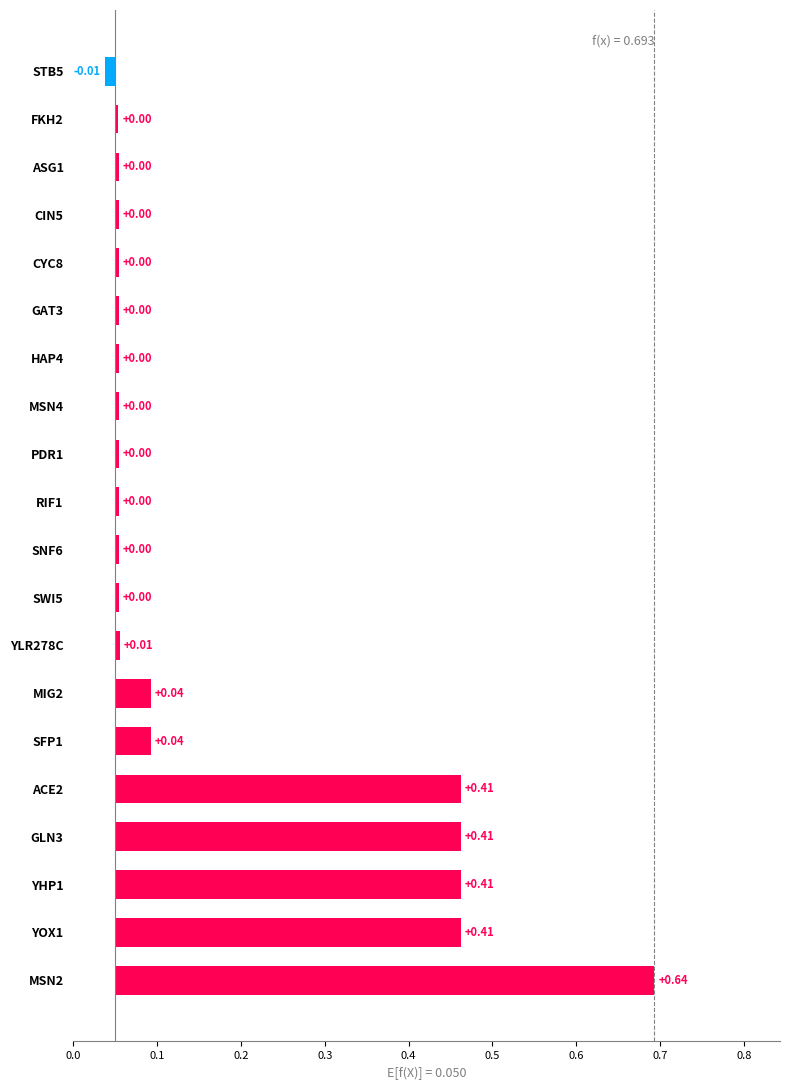

The value at ACE2 is 0.4. True or false?

True